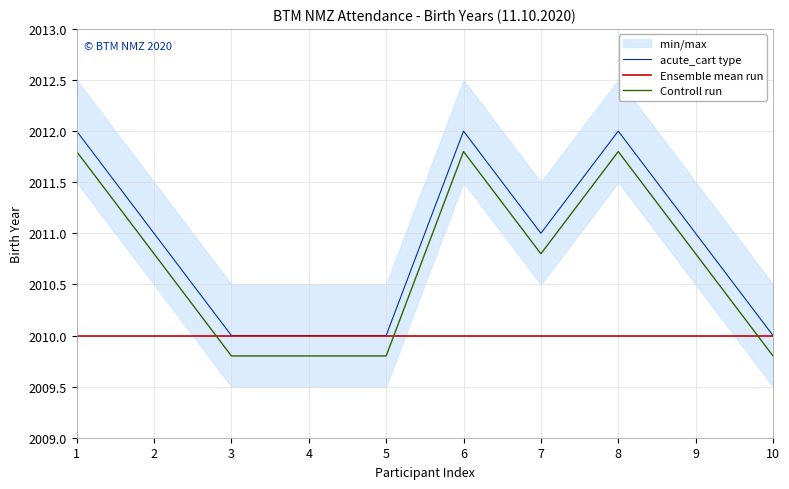

Which series has the largest total across all categories?

acute_cart type